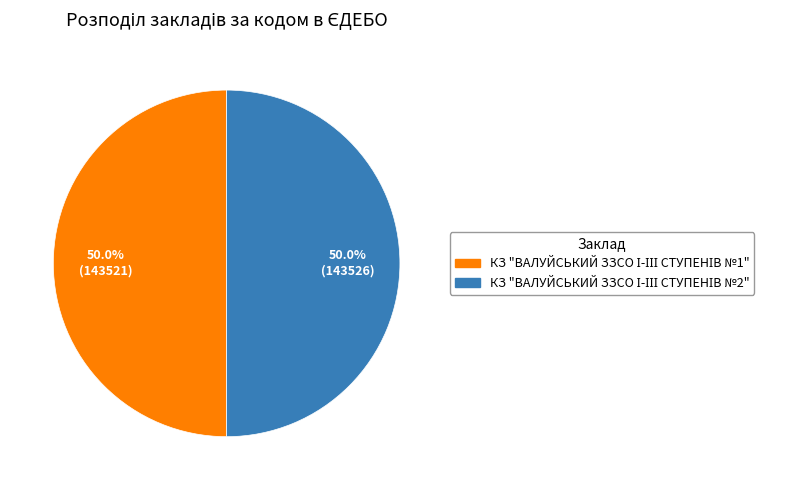

The КЗ "ВАЛУЙСЬКИЙ ЗЗСО І-ІІІ СТУПЕНІВ №2" slice represents 41% of the pie. True or false?

False